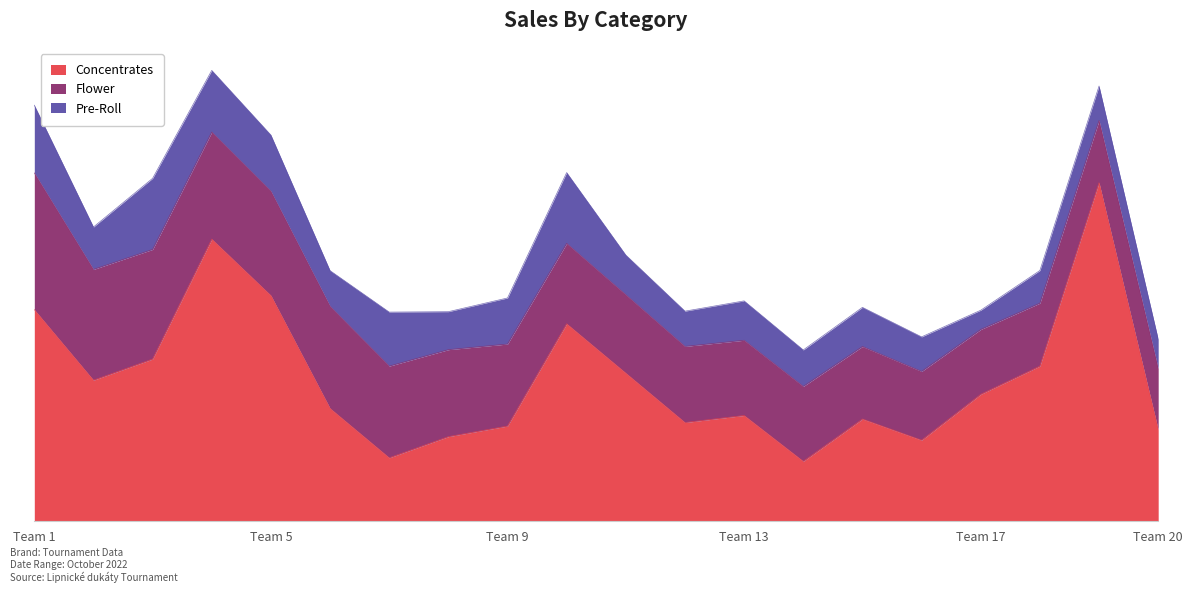

Reading left to right, what are all the values shown in this chart?

Concentrates: 173.4	115.6	132.9	231.2	184.9	92.5	52.0	69.3	78.0	161.8	121.4	80.9	86.7	49.1	83.8	66.5	104.0	127.1	277.4	75.1
Flower: 112.0	90.8	89.8	87.8	85.5	83.7	75.1	71.2	67.2	65.9	64.2	62.4	61.6	61.4	59.4	56.3	53.1	51.6	51.0	50.0
Pre-Roll: 55.5	34.8	58.2	50.5	46.0	29.2	44.2	31.1	37.8	58.0	32.5	28.9	32.2	29.9	32.1	28.3	15.8	26.8	28.2	24.0